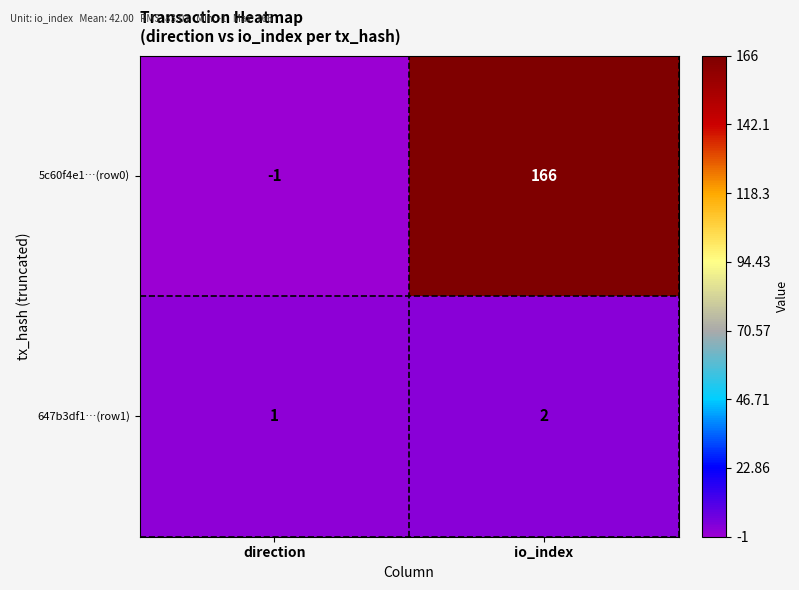

How many categories are shown in the chart?

2